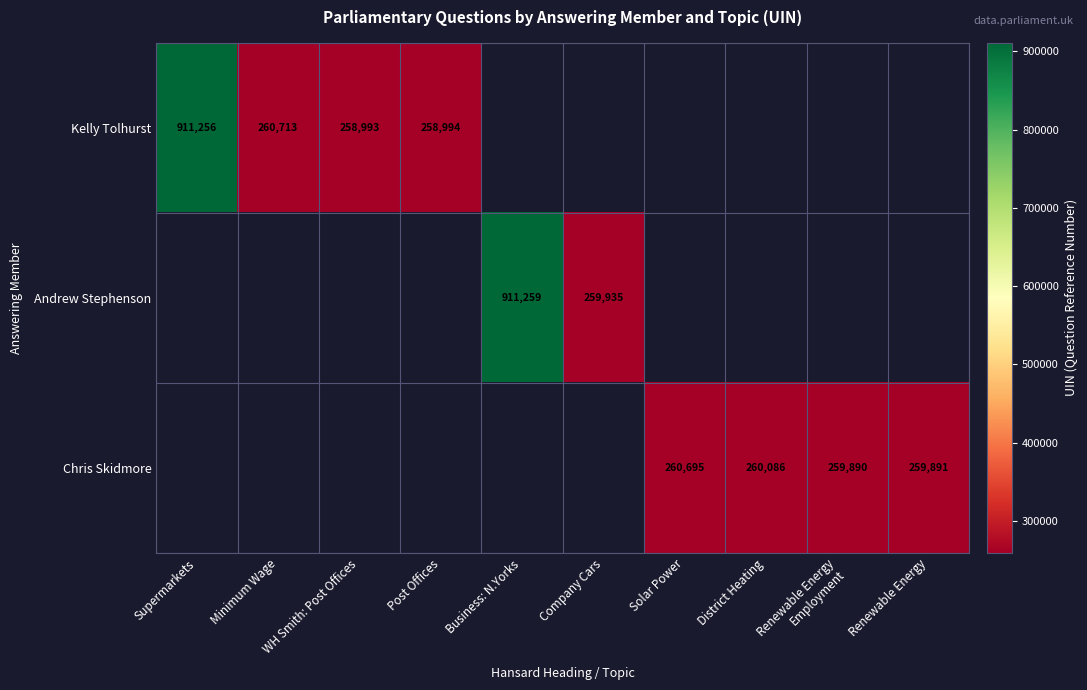

True or false: Chris Skidmore has a value of 259891 at Renewable Energy.

True